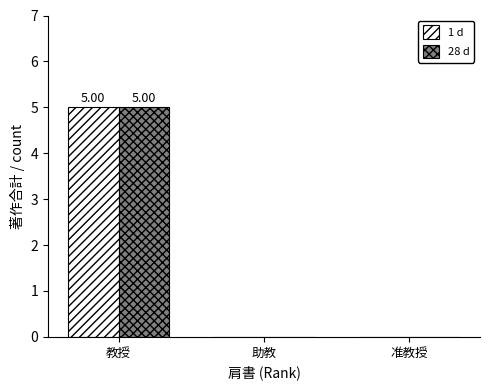

At which category is the sum across all series the highest?

教授